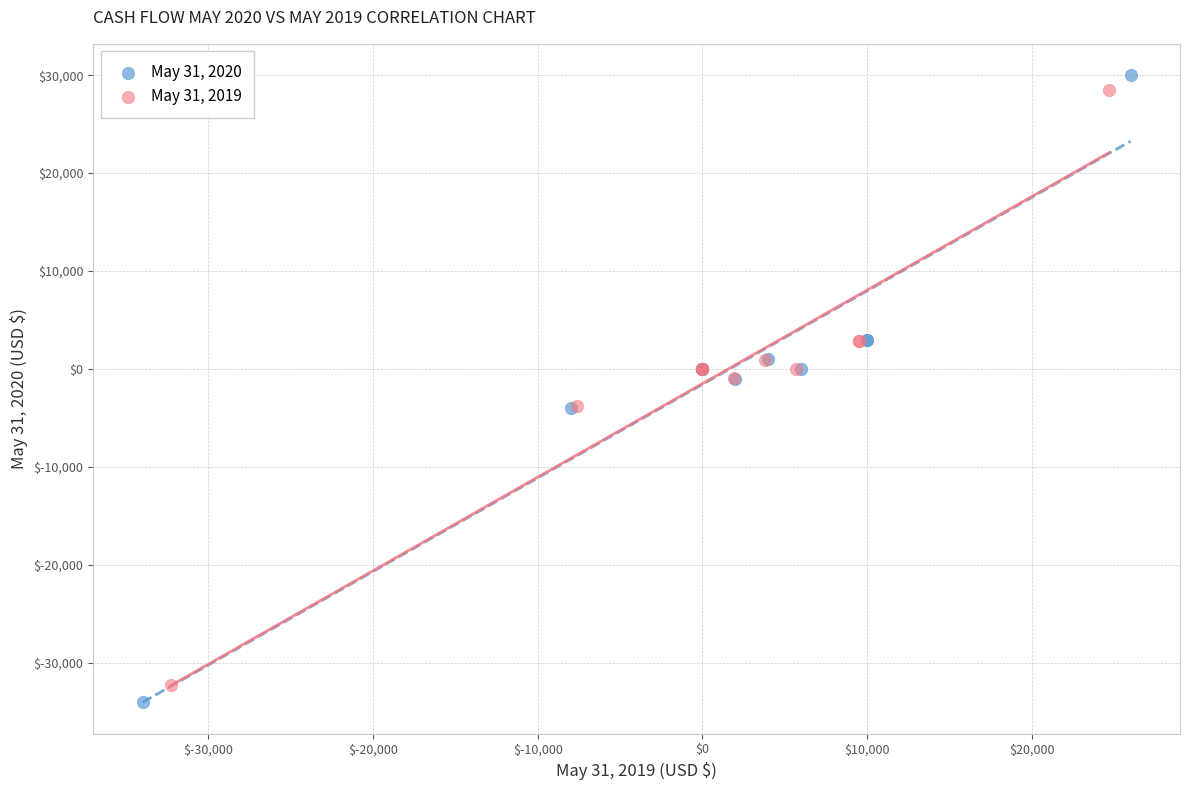

What are all the series names shown in the legend?

May 31, 2020, May 31, 2019